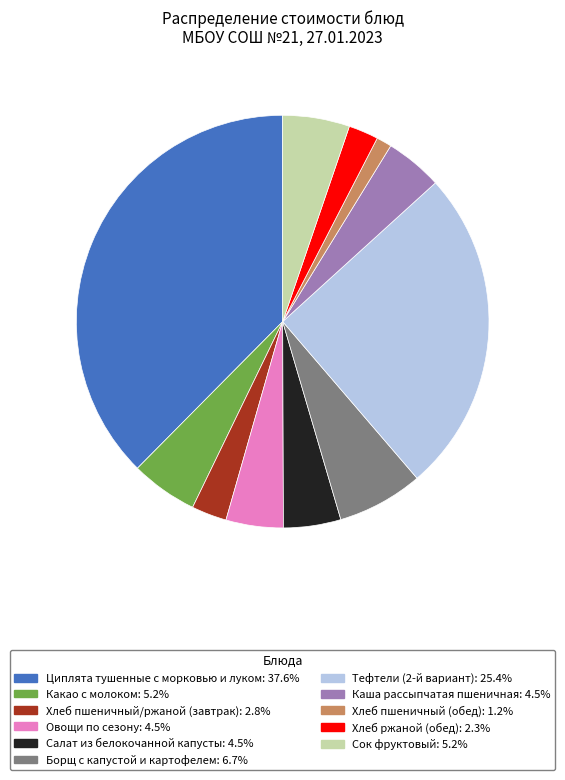

Is Овощи по сезону the majority of the pie?

No